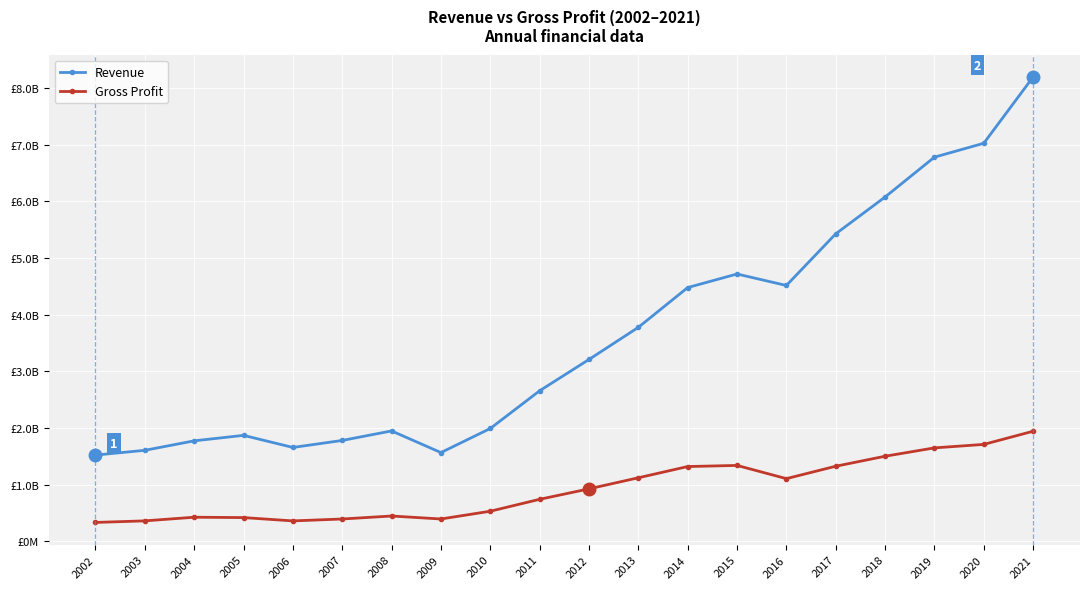

Which series has the widest spread of values?

Revenue